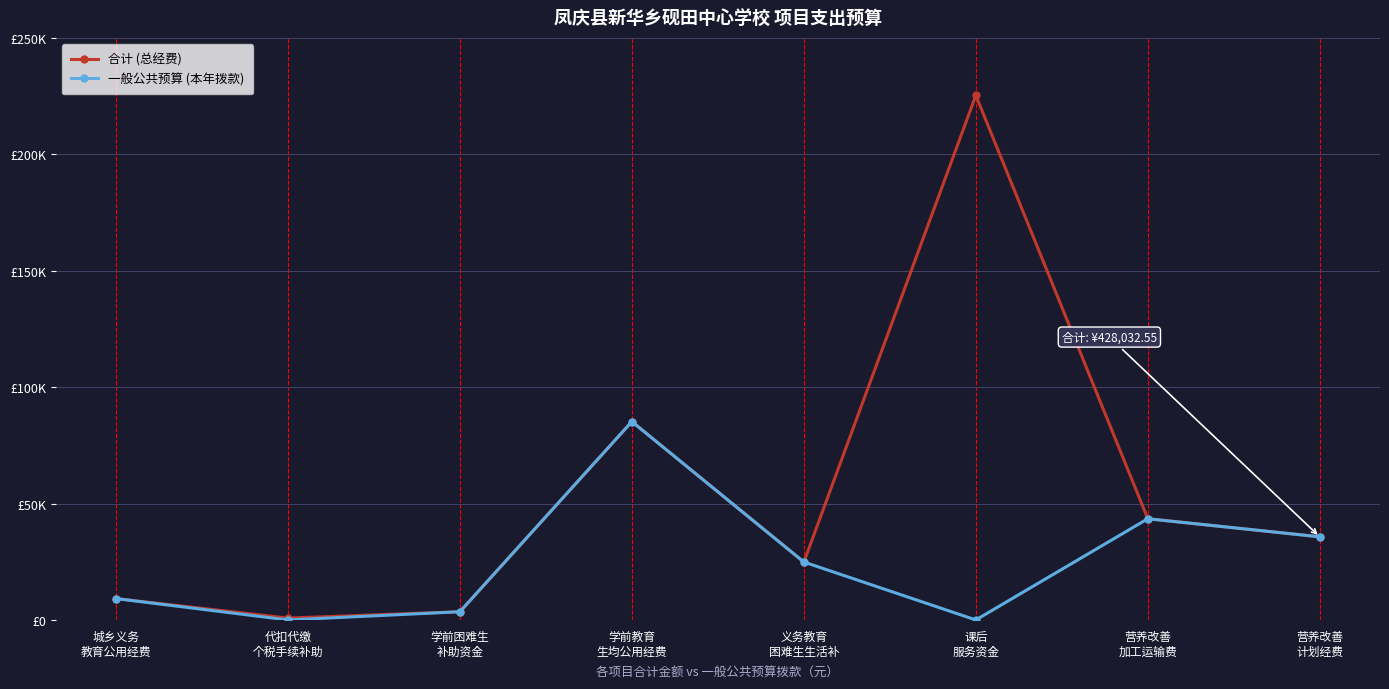

At which category is the sum across all series the highest?

课后
服务资金